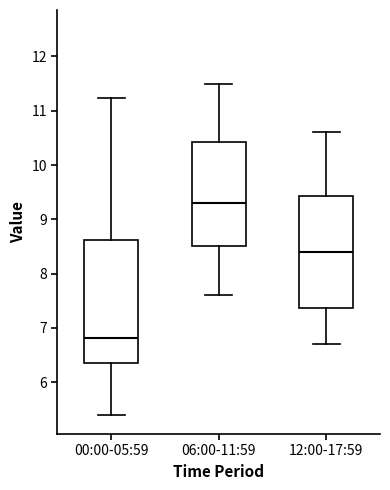

Reading left to right, read every box against the y-axis: the position of its median line, the range the box covers, and the ends of its whiskers. The values are not printed on the chart, so give them approximately, as read against the axis.

00:00-05:59: median 6.8, box 6.4 to 8.6, whiskers 5.4 to 11.2
06:00-11:59: median 9.3, box 8.5 to 10.4, whiskers 7.6 to 11.5
12:00-17:59: median 8.4, box 7.4 to 9.4, whiskers 6.7 to 10.6